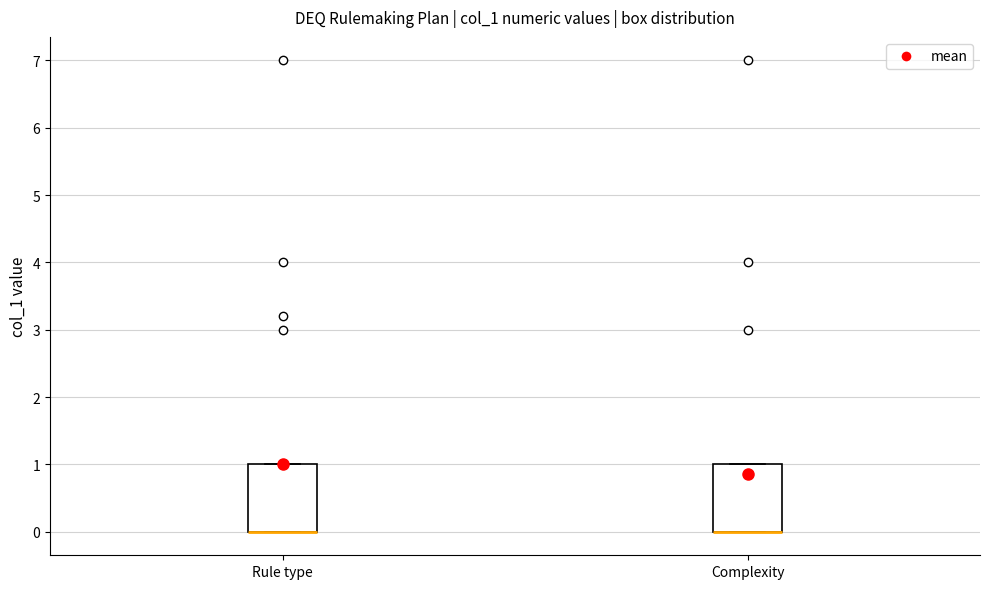

Where is the lower edge of the box for Complexity on the y-axis? The values are not printed on the chart, so give them approximately, as read against the axis.

0